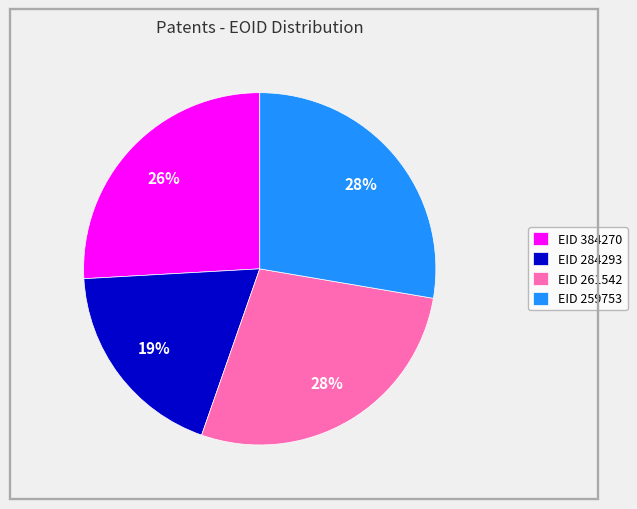

What percentage is the EID 259753 slice, to the nearest percent?

28%